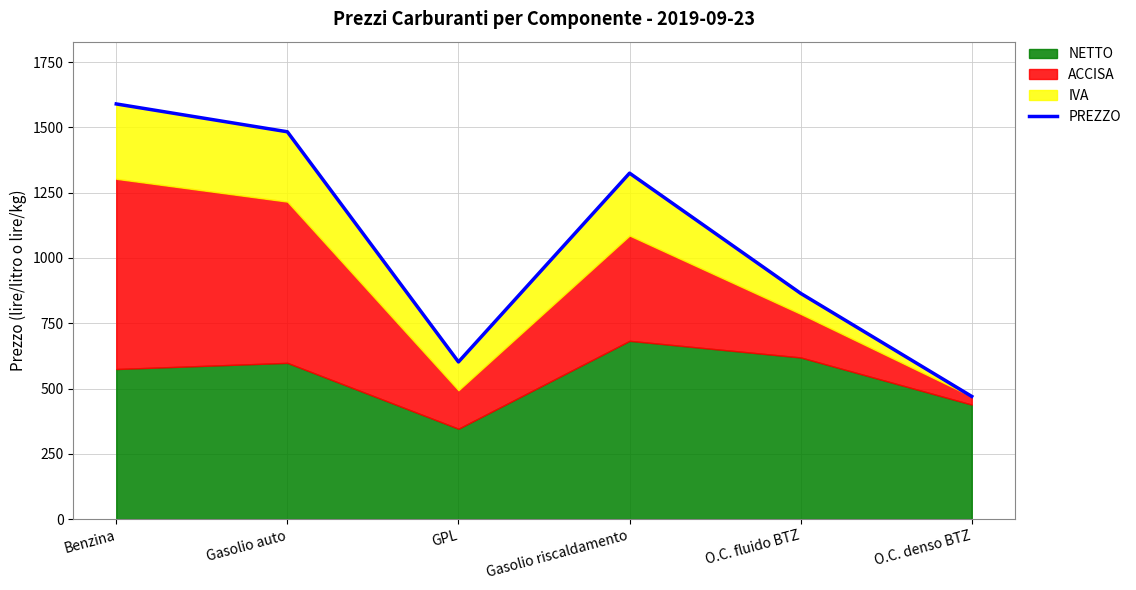

What is the smallest value displayed?

469.8